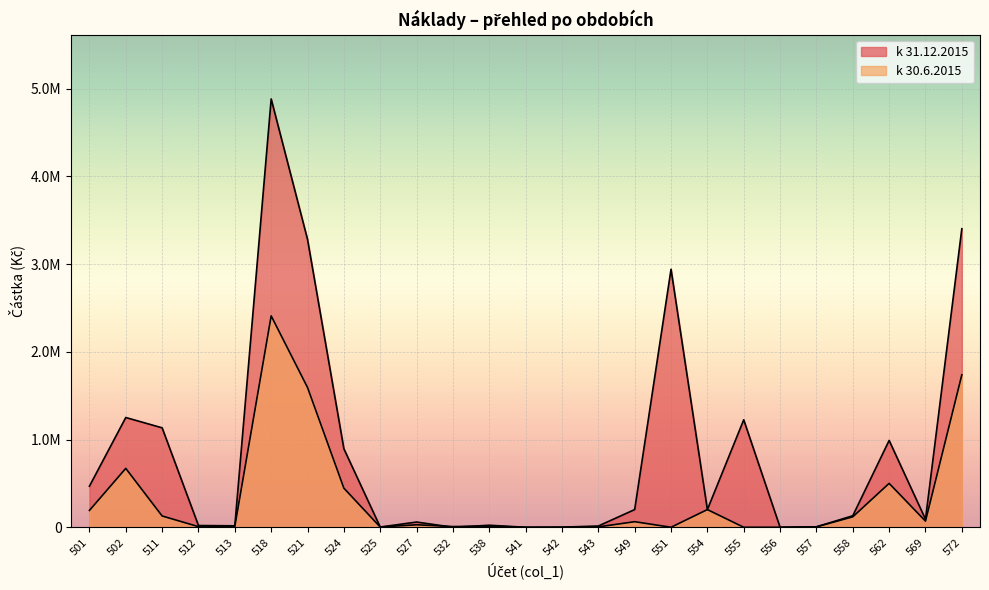

Which series has the largest range (max minus min)?

k 31.12.2015